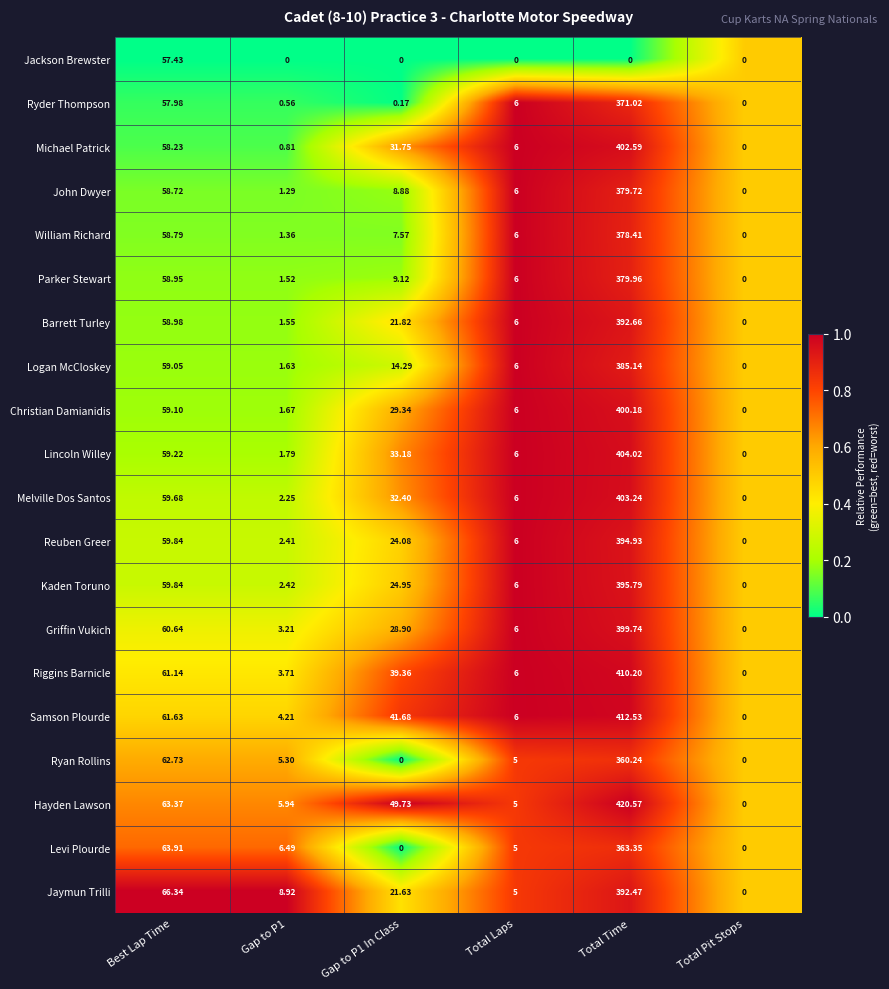

Rank the series by their maximum value, from lowest to highest.

Jackson Brewster, Ryan Rollins, Levi Plourde, Ryder Thompson, William Richard, John Dwyer, Parker Stewart, Logan McCloskey, Jaymun Trilli, Barrett Turley, Reuben Greer, Kaden Toruno, Griffin Vukich, Christian Damianidis, Michael Patrick, Melville Dos Santos, Lincoln Willey, Riggins Barnicle, Samson Plourde, Hayden Lawson